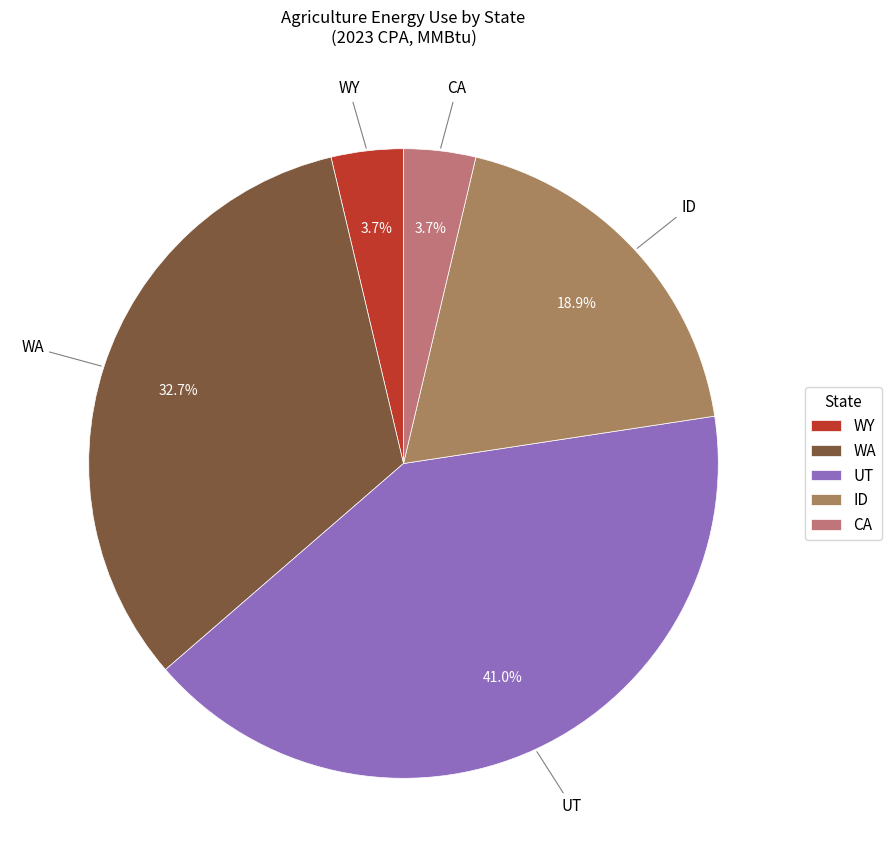

How many slices are in this pie chart?

5